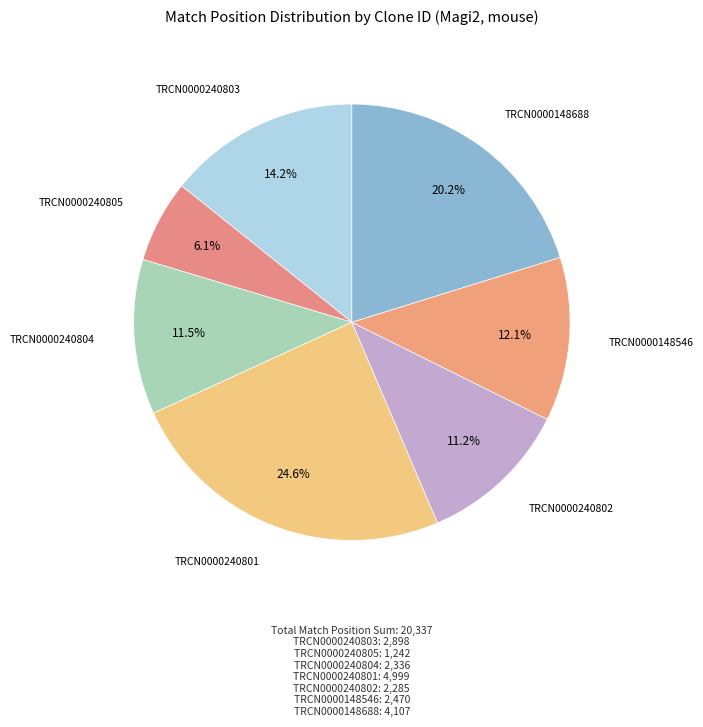

True or false: TRCN0000240804 accounts for 25% of the total.

False